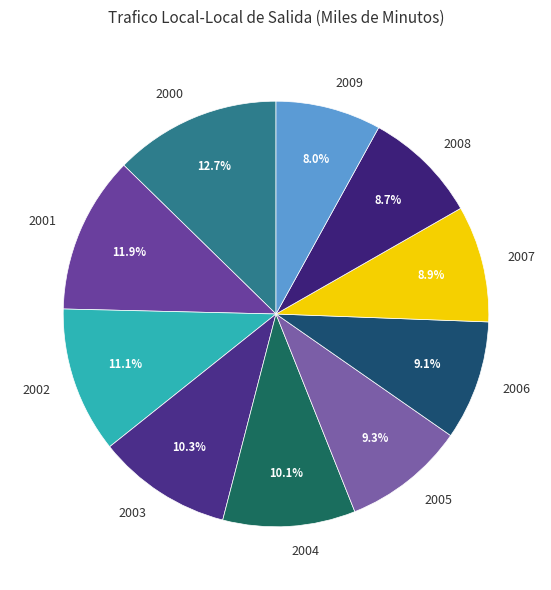

To the nearest percent, what percentage of the pie is 2004?

10%